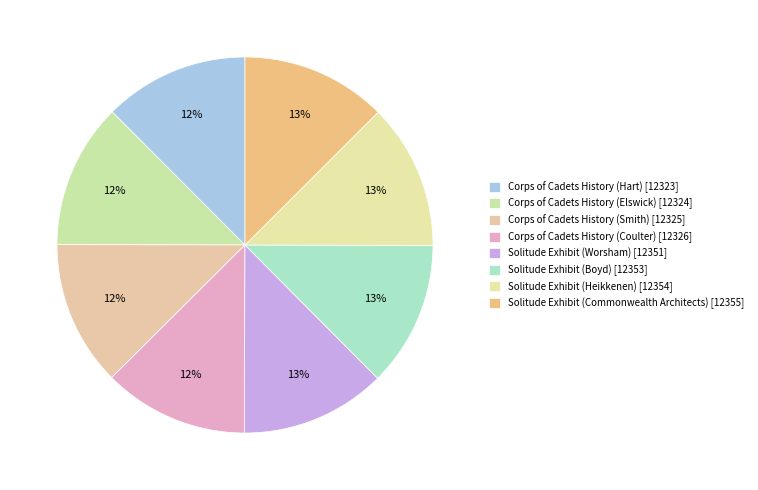

Count the number of slices in the pie.

8